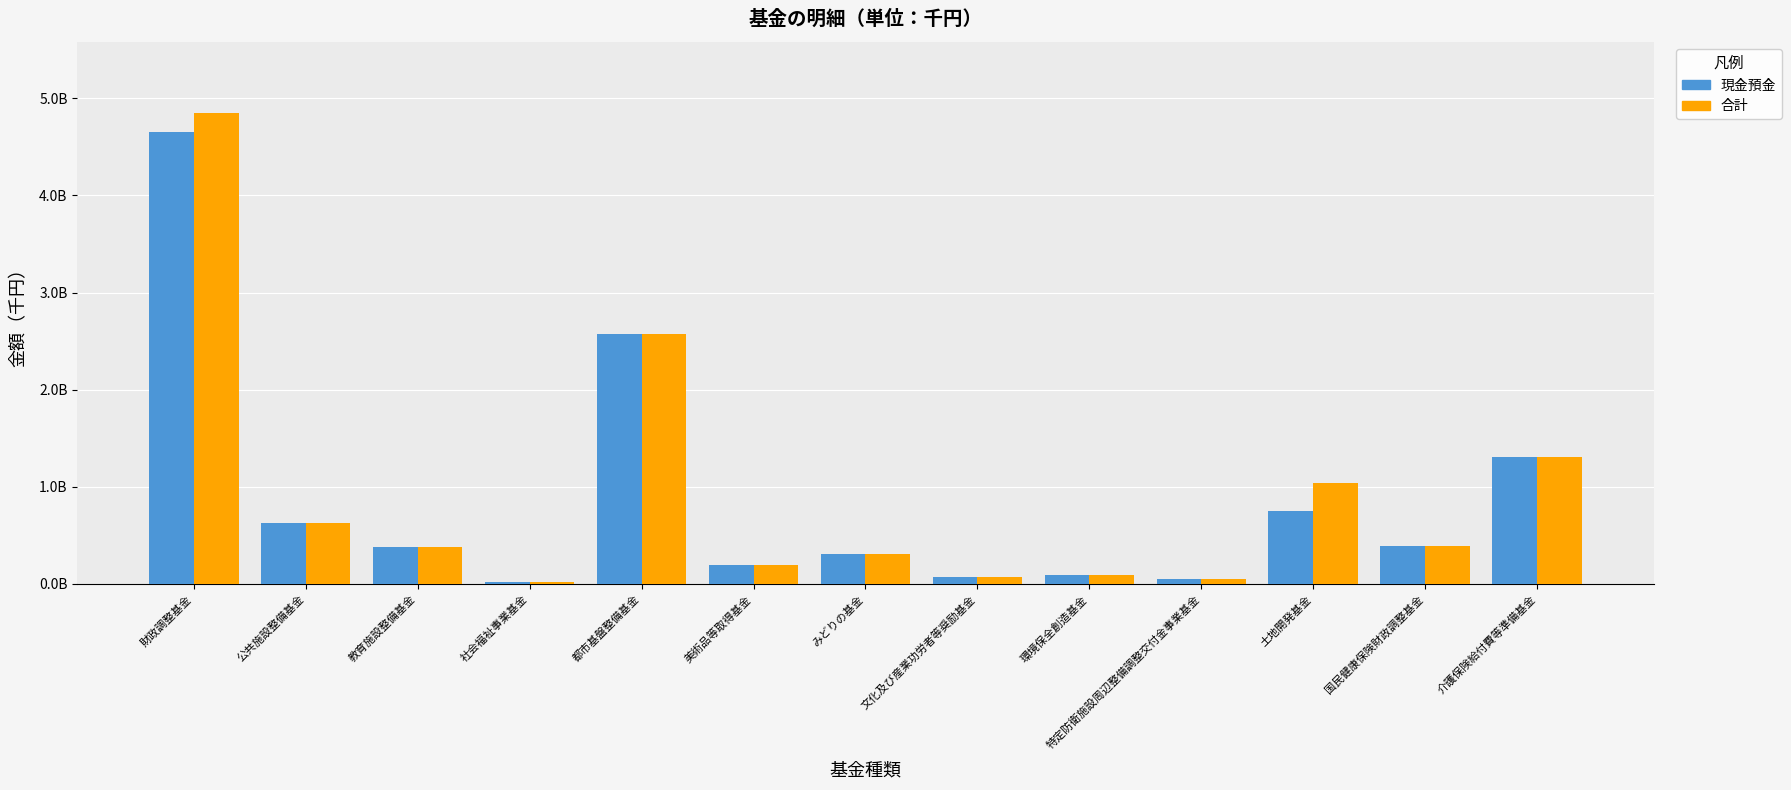

What is the average value of the 現金預金 series?

879391910